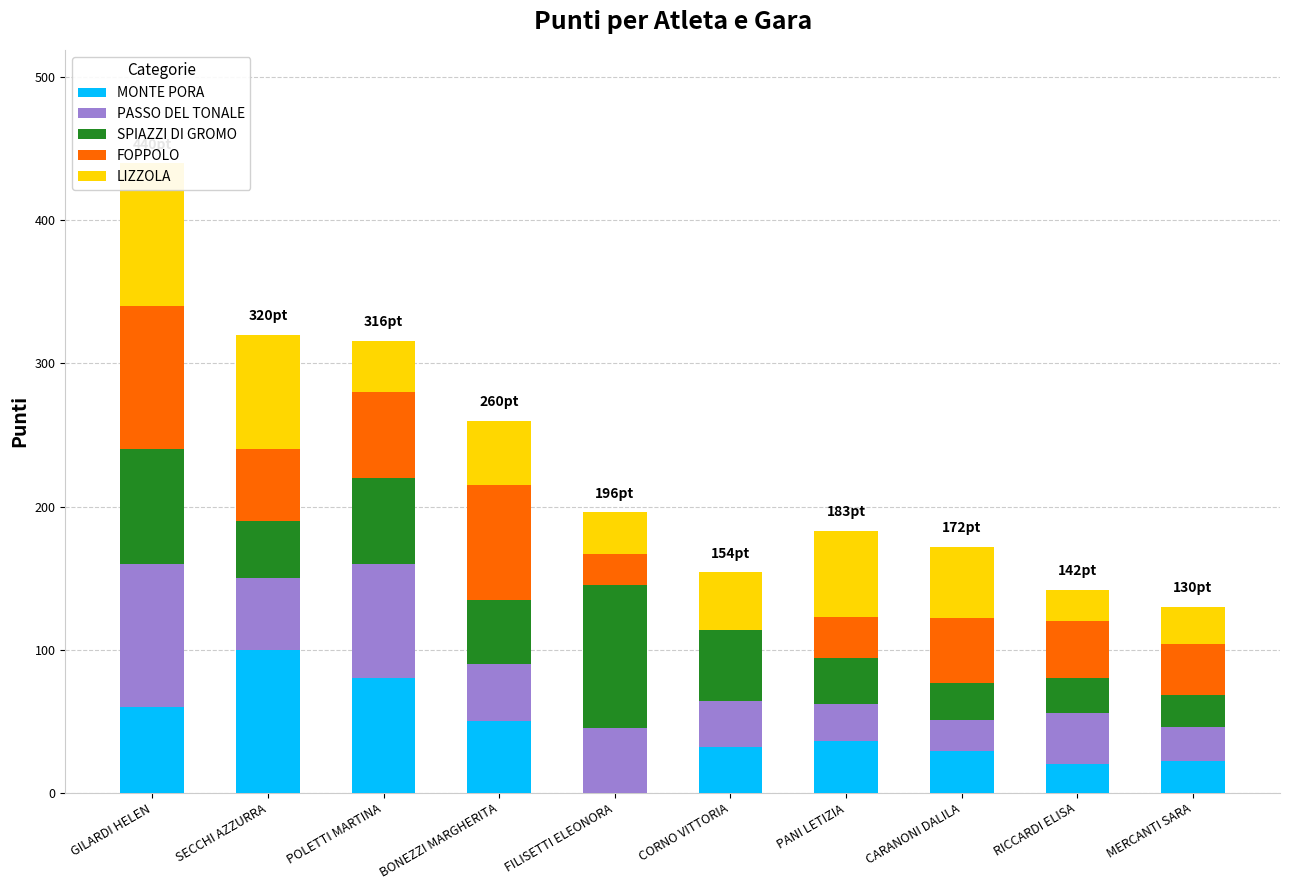

Reading right to left, transcribe all the data shown in this chart.

MONTE PORA: MERCANTI SARA=22	RICCARDI ELISA=20	CARANONI DALILA=29	PANI LETIZIA=36	CORNO VITTORIA=32	FILISETTI ELEONORA=0	BONEZZI MARGHERITA=50	POLETTI MARTINA=80	SECCHI AZZURRA=100	GILARDI HELEN=60
PASSO DEL TONALE: MERCANTI SARA=24	RICCARDI ELISA=36	CARANONI DALILA=22	PANI LETIZIA=26	CORNO VITTORIA=32	FILISETTI ELEONORA=45	BONEZZI MARGHERITA=40	POLETTI MARTINA=80	SECCHI AZZURRA=50	GILARDI HELEN=100
SPIAZZI DI GROMO: MERCANTI SARA=22	RICCARDI ELISA=24	CARANONI DALILA=26	PANI LETIZIA=32	CORNO VITTORIA=50	FILISETTI ELEONORA=100	BONEZZI MARGHERITA=45	POLETTI MARTINA=60	SECCHI AZZURRA=40	GILARDI HELEN=80
FOPPOLO: MERCANTI SARA=36	RICCARDI ELISA=40	CARANONI DALILA=45	PANI LETIZIA=29	CORNO VITTORIA=0	FILISETTI ELEONORA=22	BONEZZI MARGHERITA=80	POLETTI MARTINA=60	SECCHI AZZURRA=50	GILARDI HELEN=100
LIZZOLA: MERCANTI SARA=26	RICCARDI ELISA=22	CARANONI DALILA=50	PANI LETIZIA=60	CORNO VITTORIA=40	FILISETTI ELEONORA=29	BONEZZI MARGHERITA=45	POLETTI MARTINA=36	SECCHI AZZURRA=80	GILARDI HELEN=100